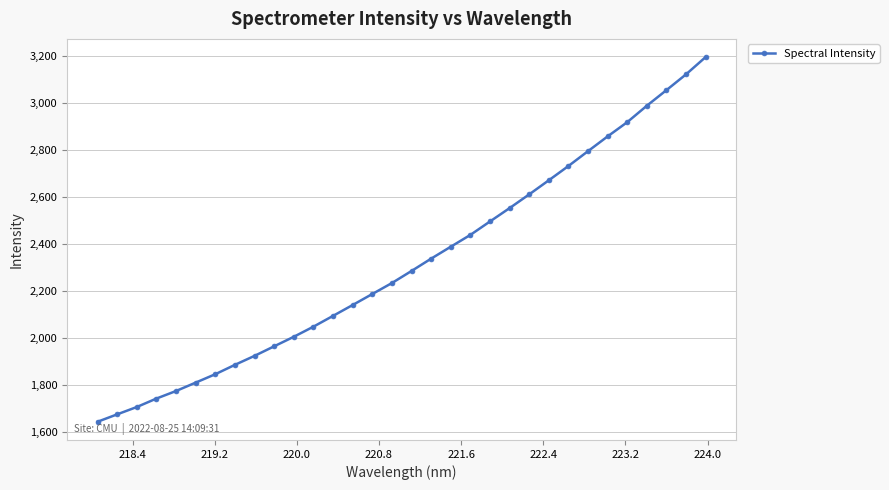

What is the smallest value displayed?

1641.6